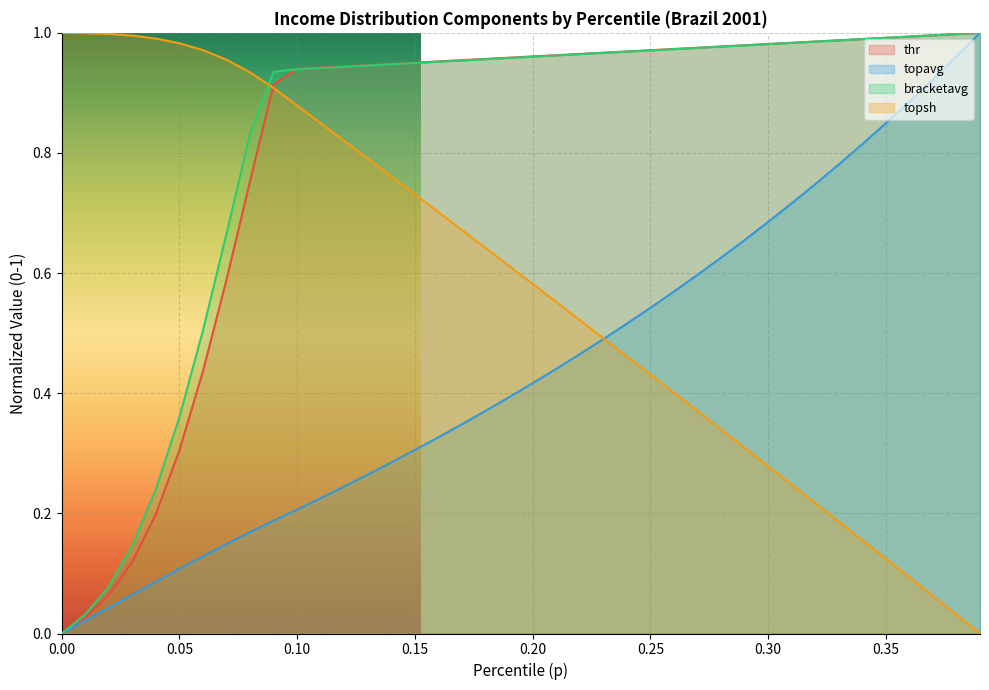

Which series has the largest total across all categories?

bracketavg